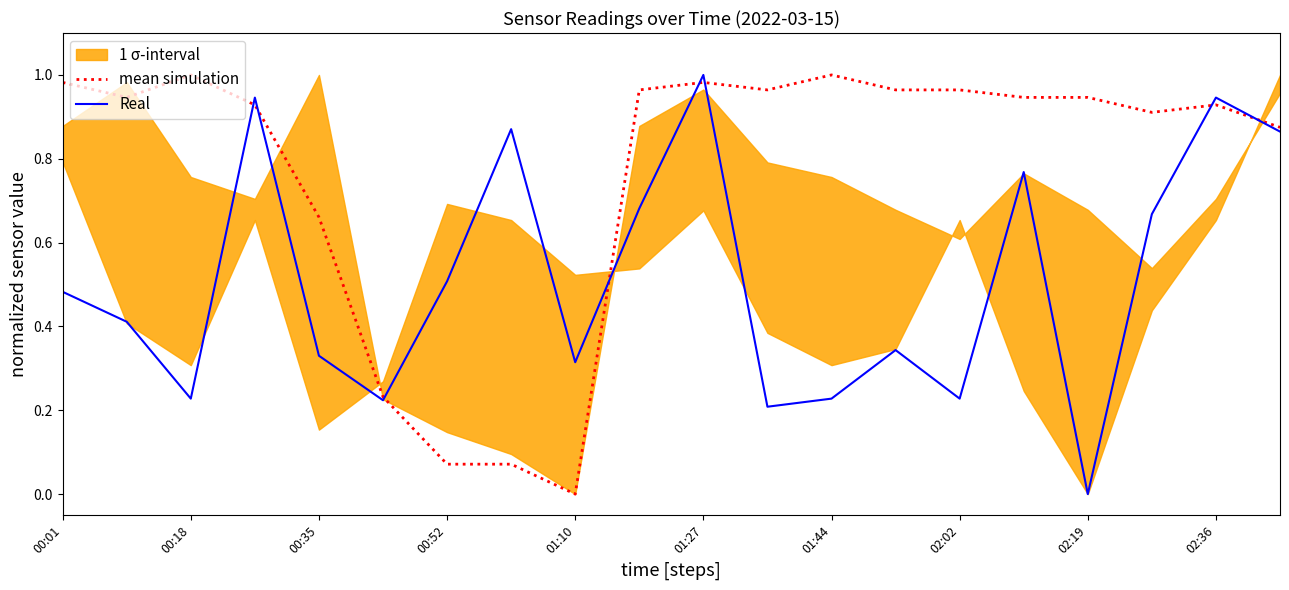

True or false: Real has more than 1 interior local peaks.

True